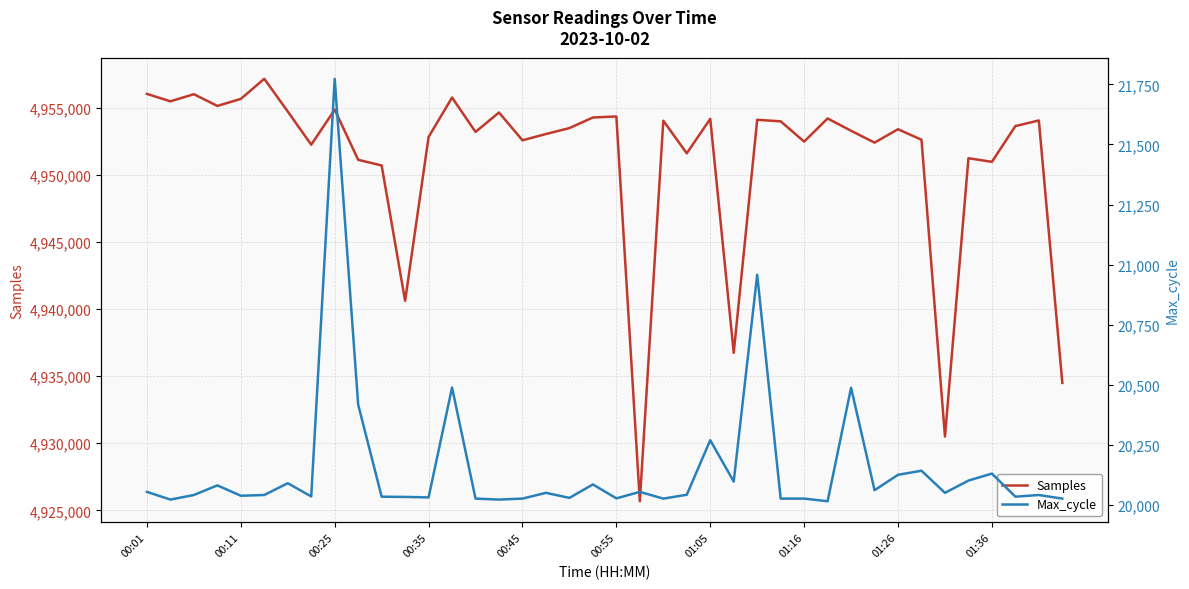

Rank the series by their average value, from highest to lowest.

Samples, Max_cycle